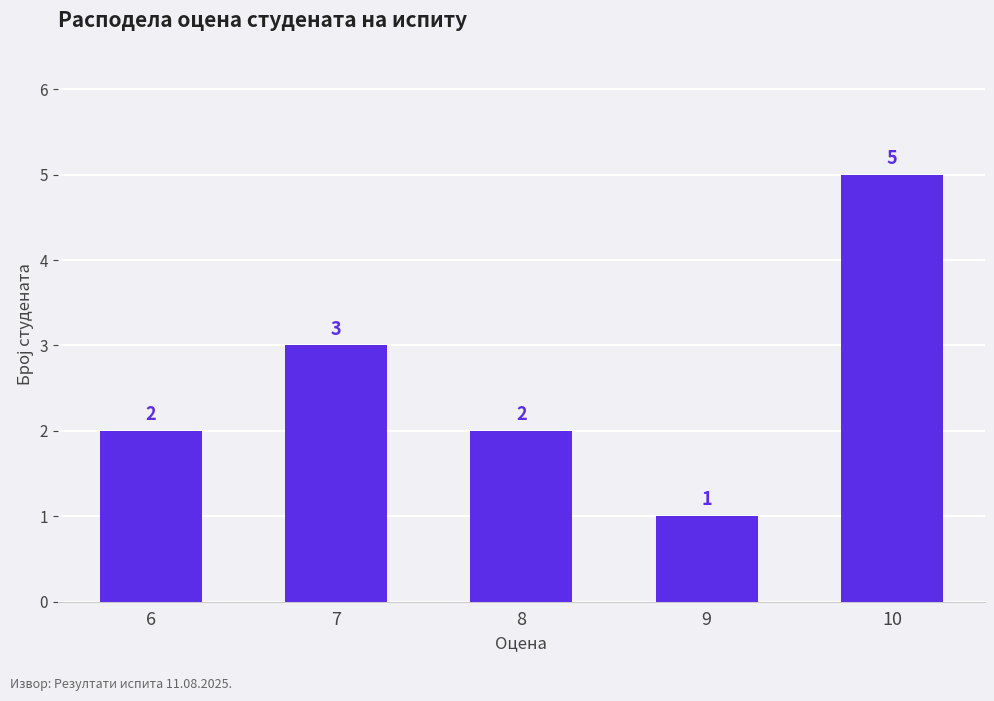

How many series are shown in this chart?

1